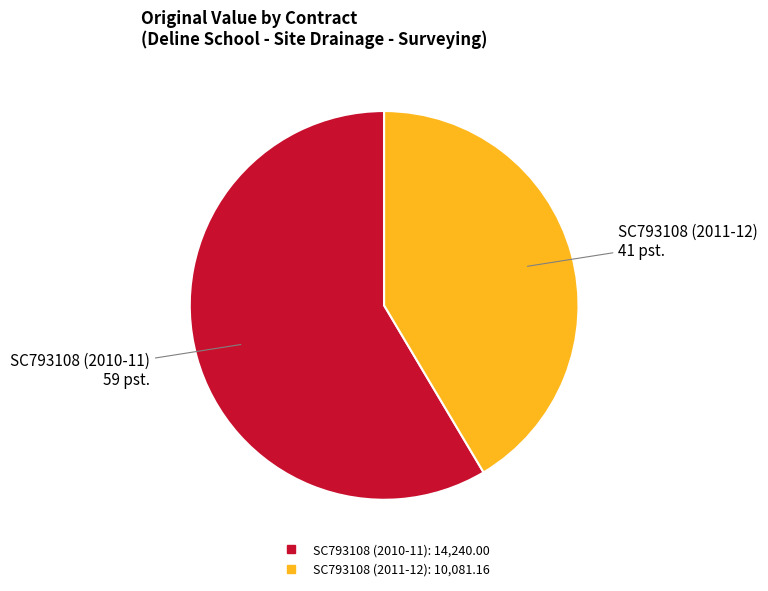

How many segments does this pie chart have?

2